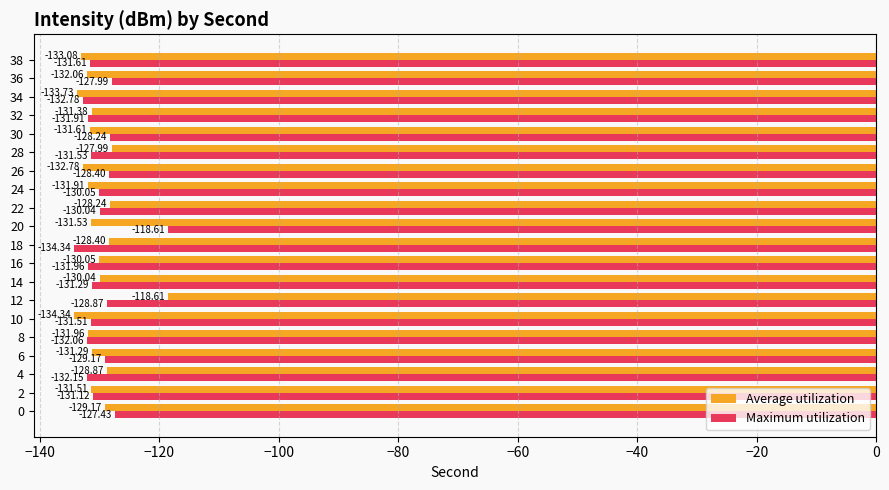

Which series changed the most between 8 and 32?

Average utilization